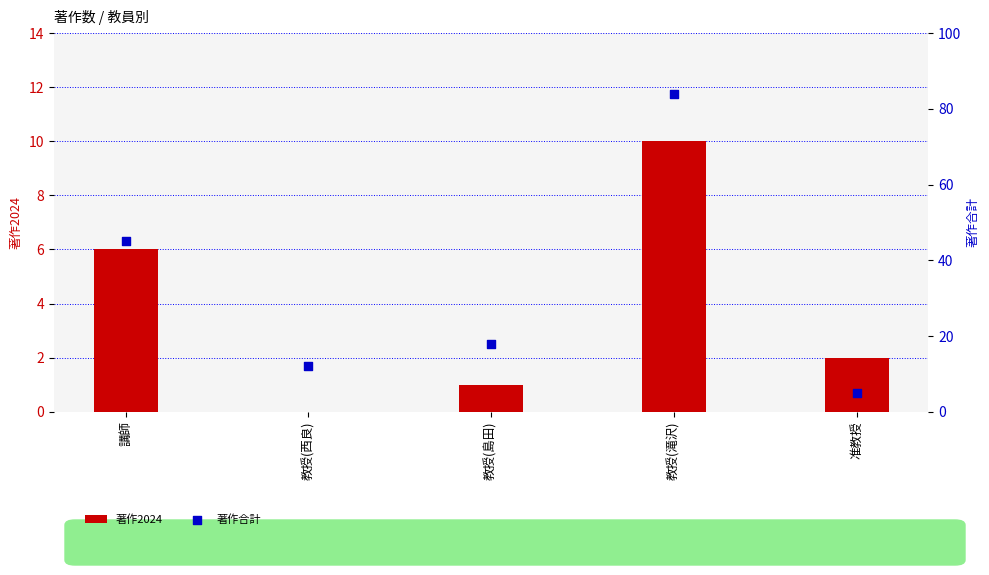

What are all the series names shown in the legend?

著作2024, 著作合計